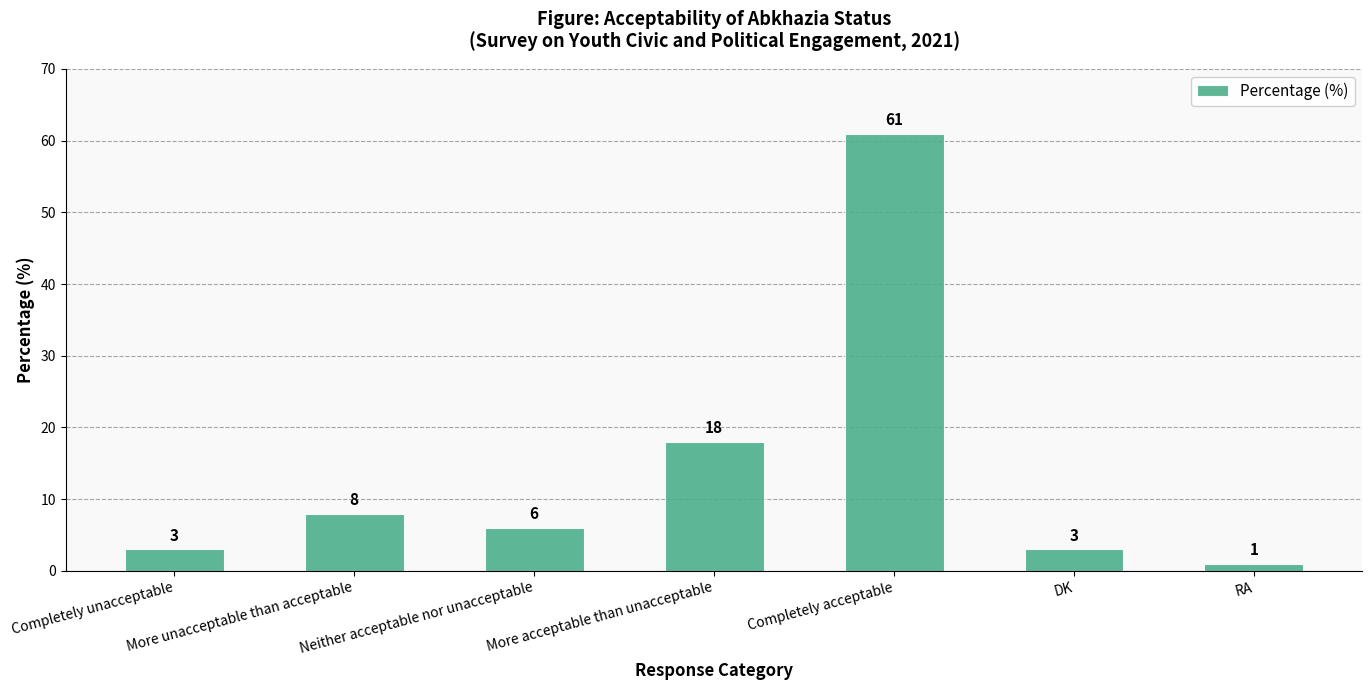

How many bars are there in total?

7